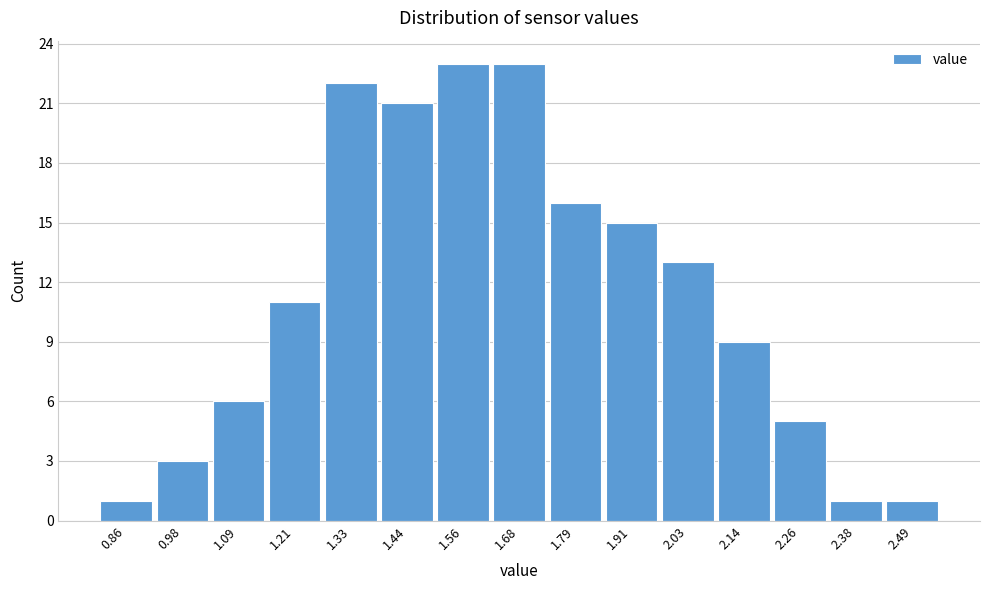

Reading left to right, transcribe all the data shown in this chart.

0.86=1	0.98=3	1.09=6	1.21=11	1.33=22	1.44=21	1.56=23	1.68=23	1.79=16	1.91=15	2.03=13	2.14=9	2.26=5	2.38=1	2.49=1